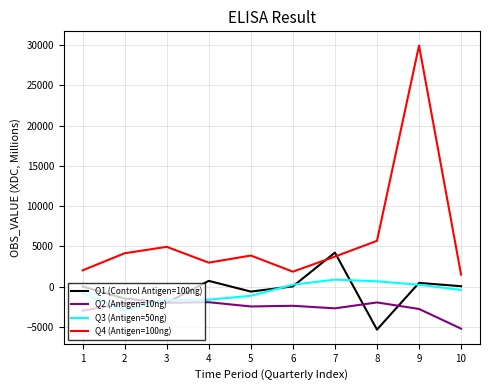

True or false: Q2 (Antigen=10ng) and Q4 (Antigen=100ng) cross at least once.

False